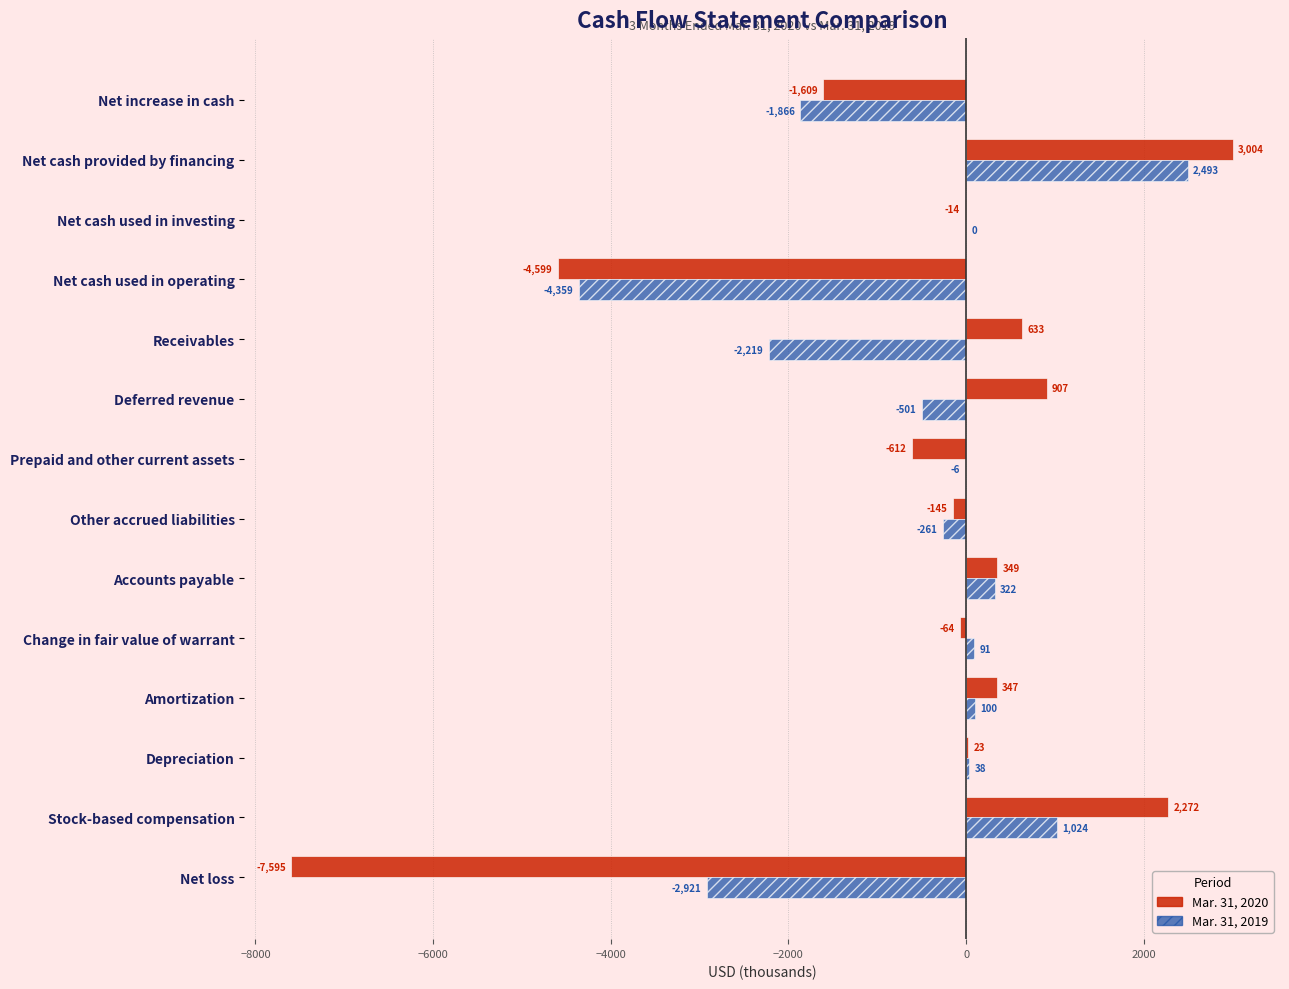

Which category has the highest value in the Mar. 31, 2020 series?

Net cash provided by financing